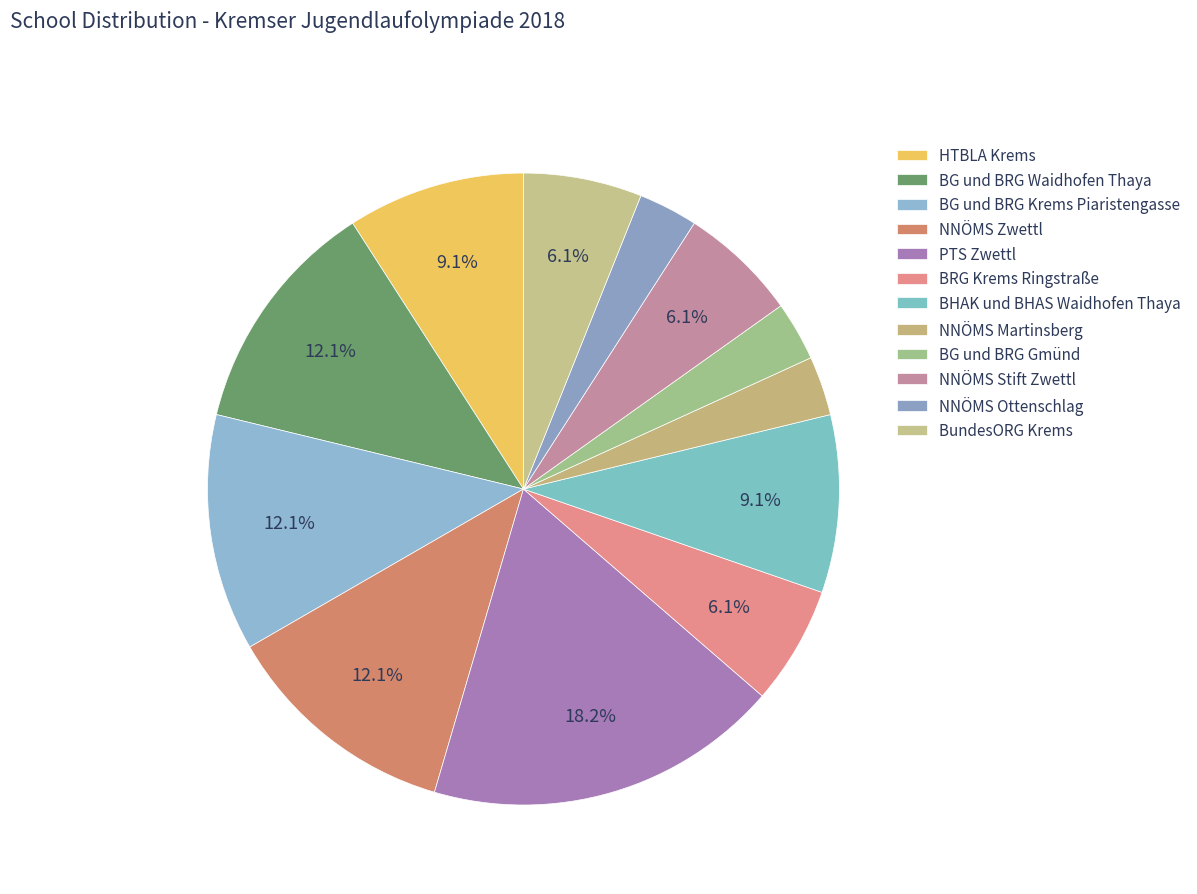

Count the number of slices in the pie.

12